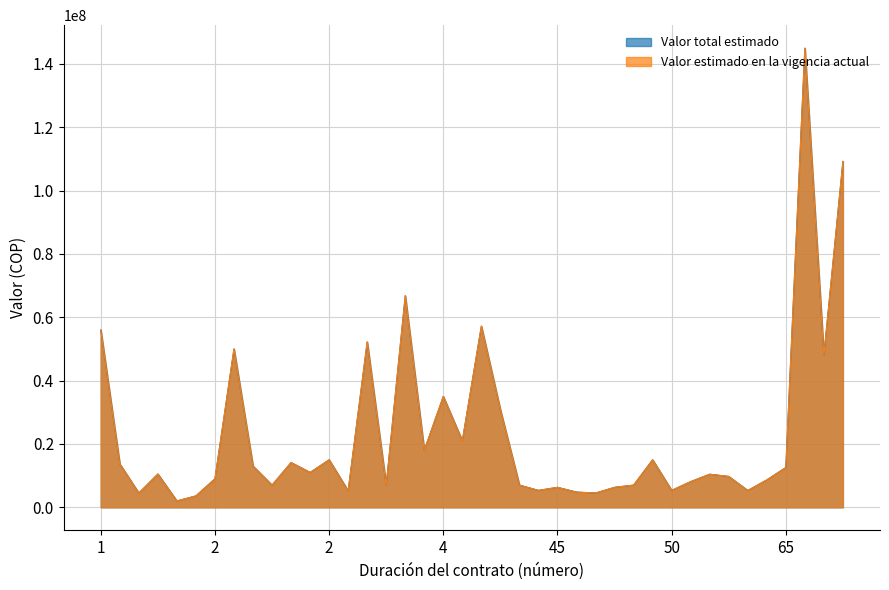

Is it true that Valor estimado en la vigencia actual equals 12004999 at 54?

False